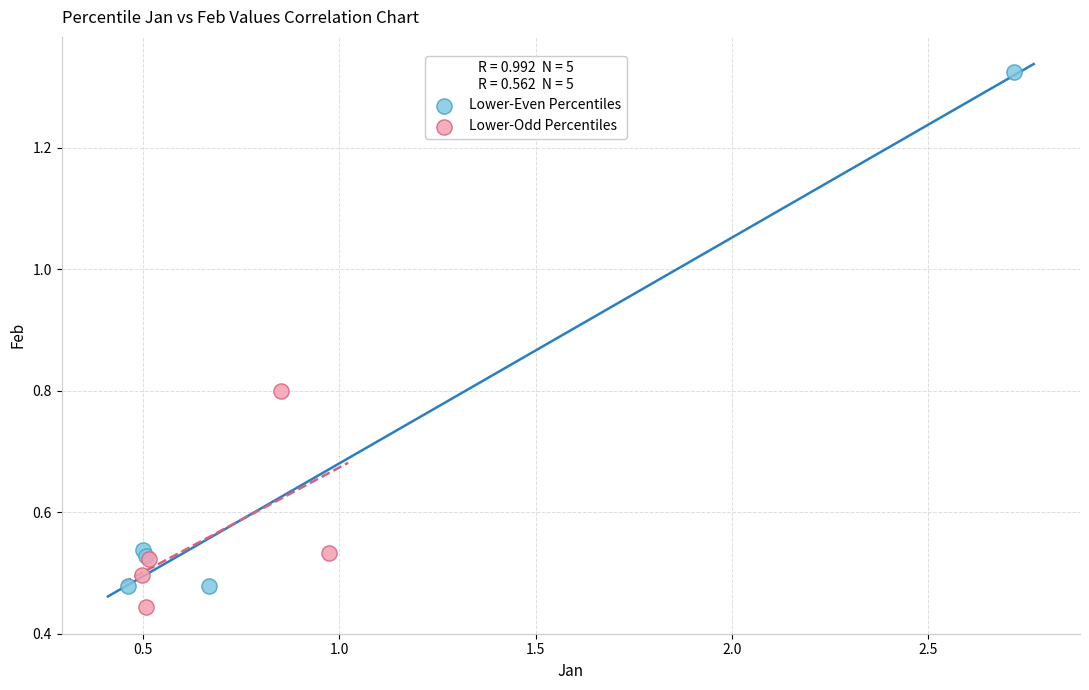

Which series contains the highest Y value?

Lower-Even Percentiles